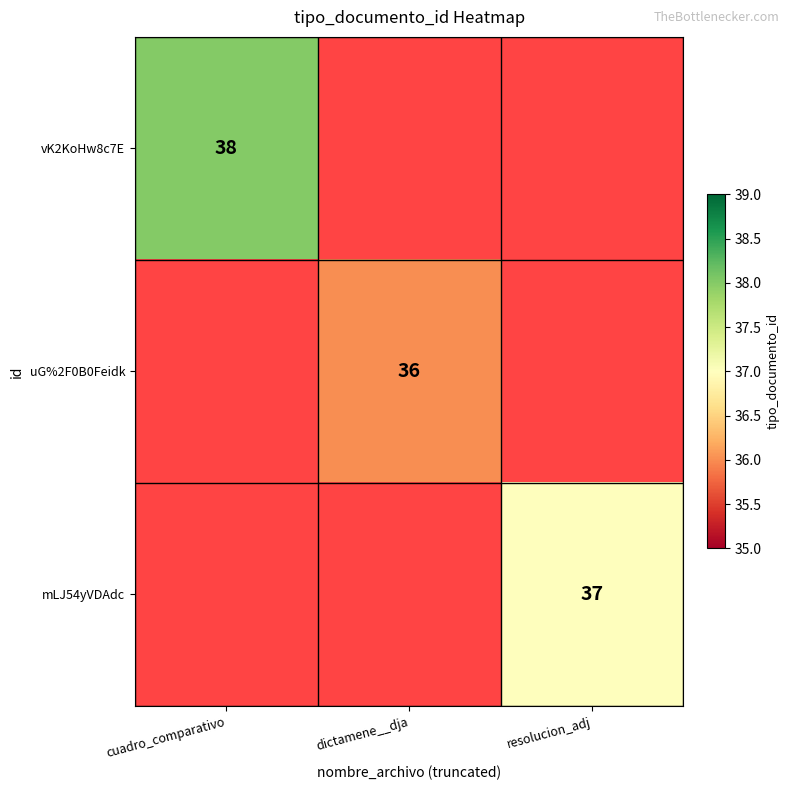

Is it true that uG%2F0B0Feidk equals 36 at dictamene__dja?

True